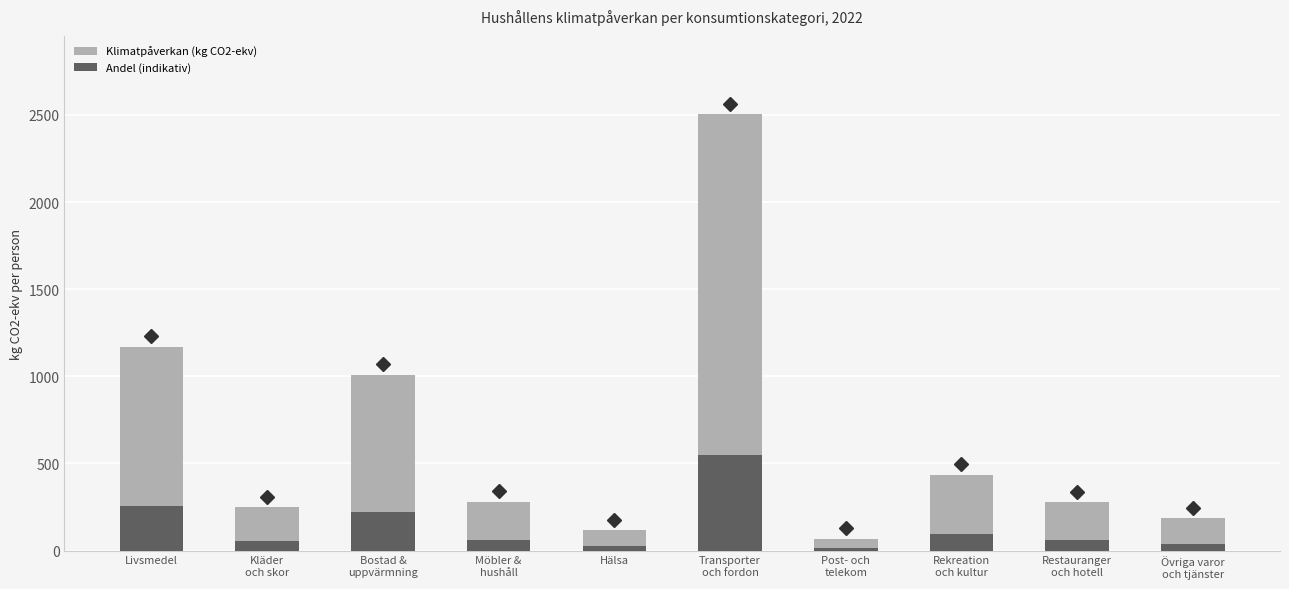

At Transporter
och fordon, list the series in order from smallest to largest.

Andel (indikativ), Klimatpåverkan (kg CO2-ekv)